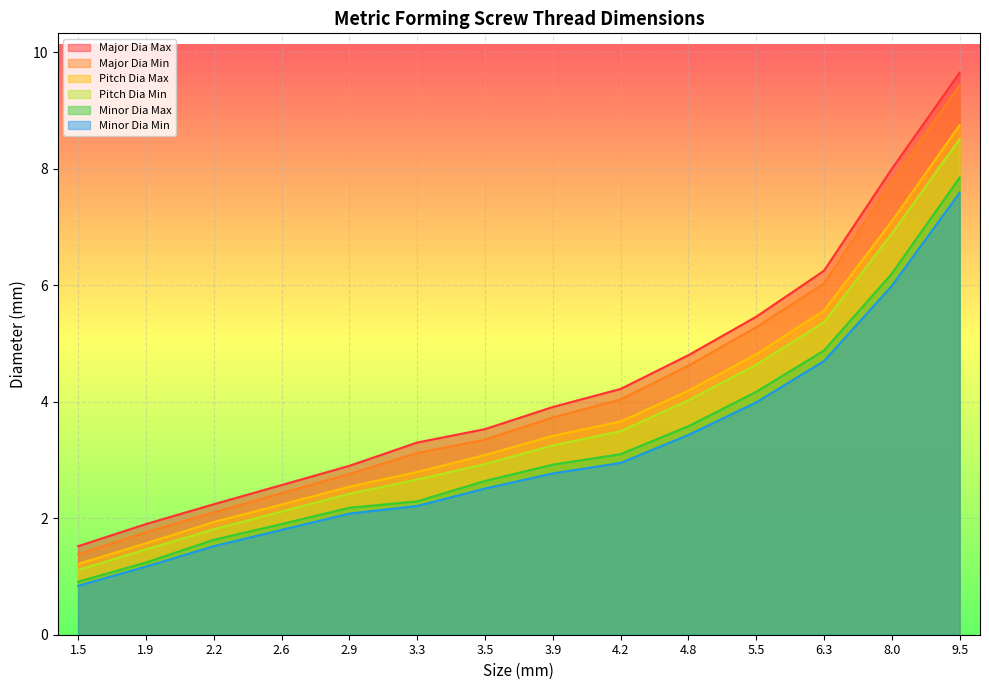

Is it true that Minor Dia Min equals 2.4 at 2.6?

False